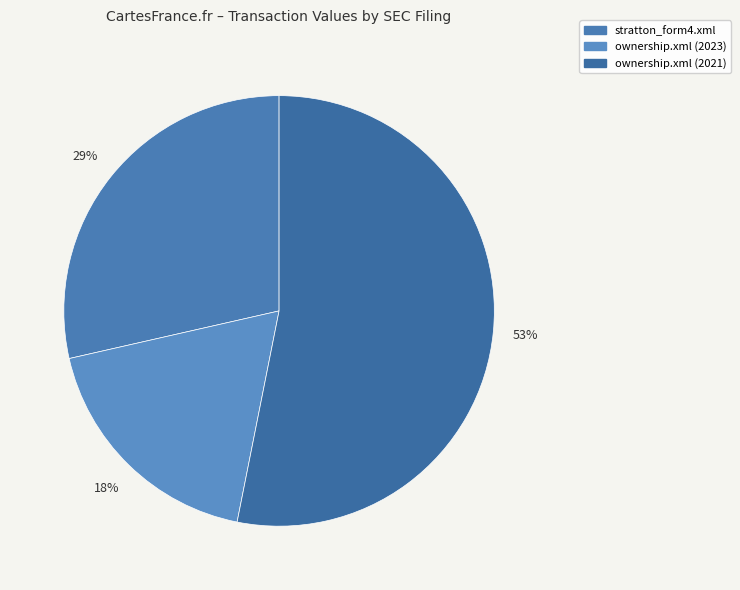

Count the number of slices in the pie.

3